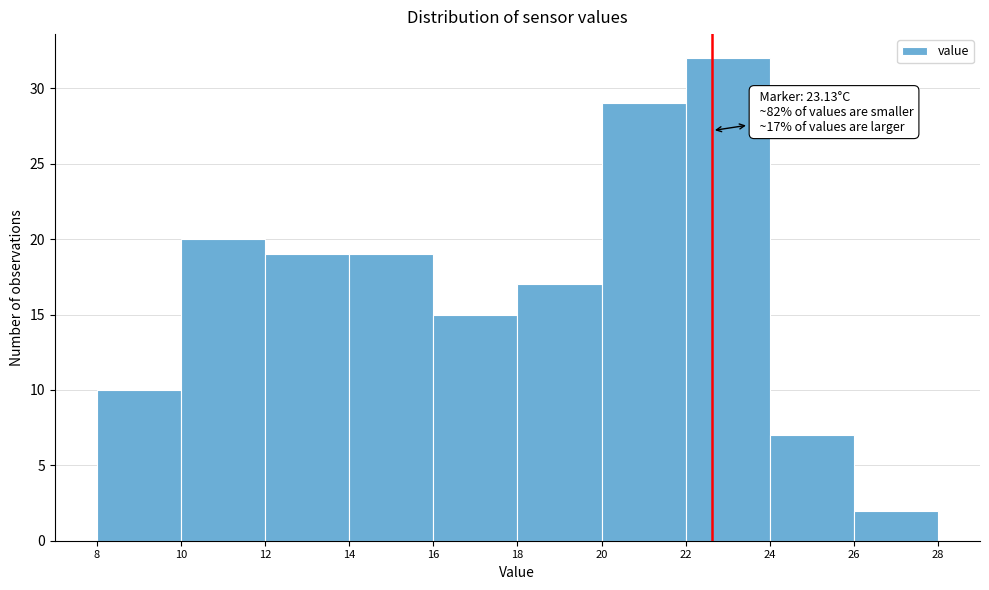

Reading left to right, extract all data points from this chart.

10	20	19	19	15	17	29	32	7	2